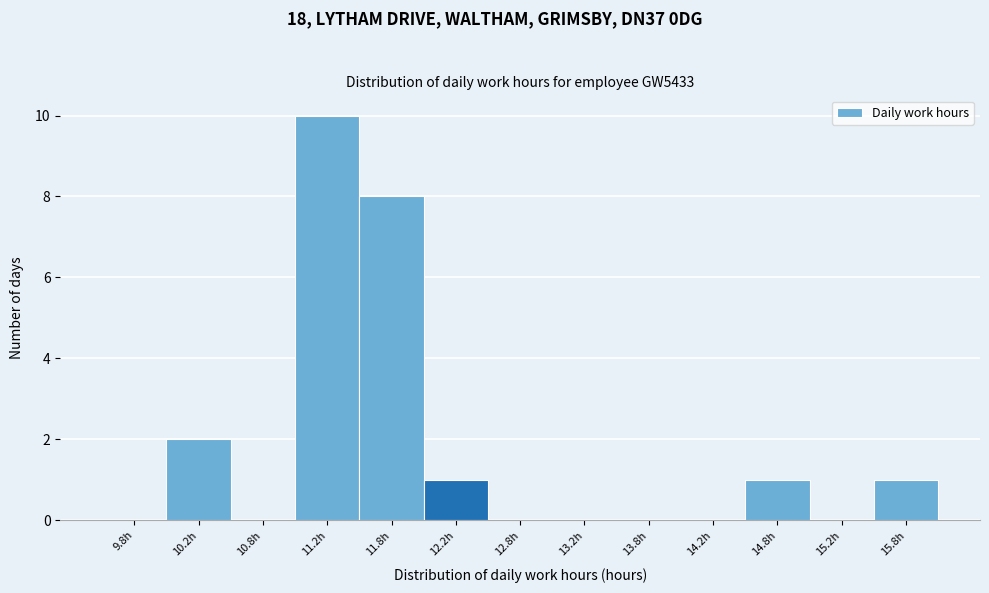

Over which range of the x-axis is the bar tallest?

11.0 to 11.5